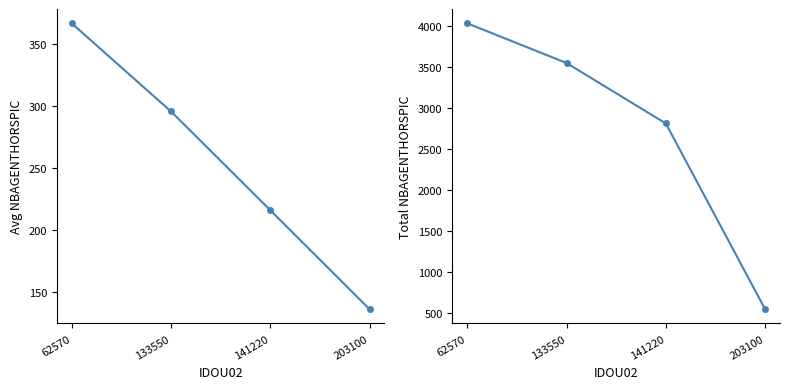

What are all the series names shown in the legend?

Avg NBAGENTHORSPIC, Total NBAGENTHORSPIC